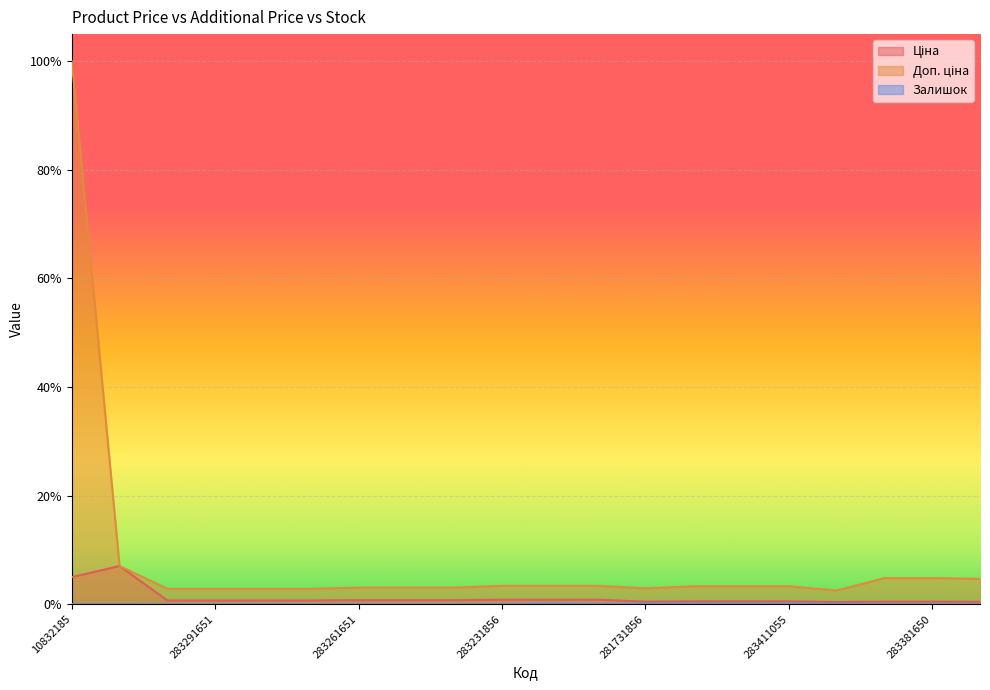

What position from the left is 283411650?

15